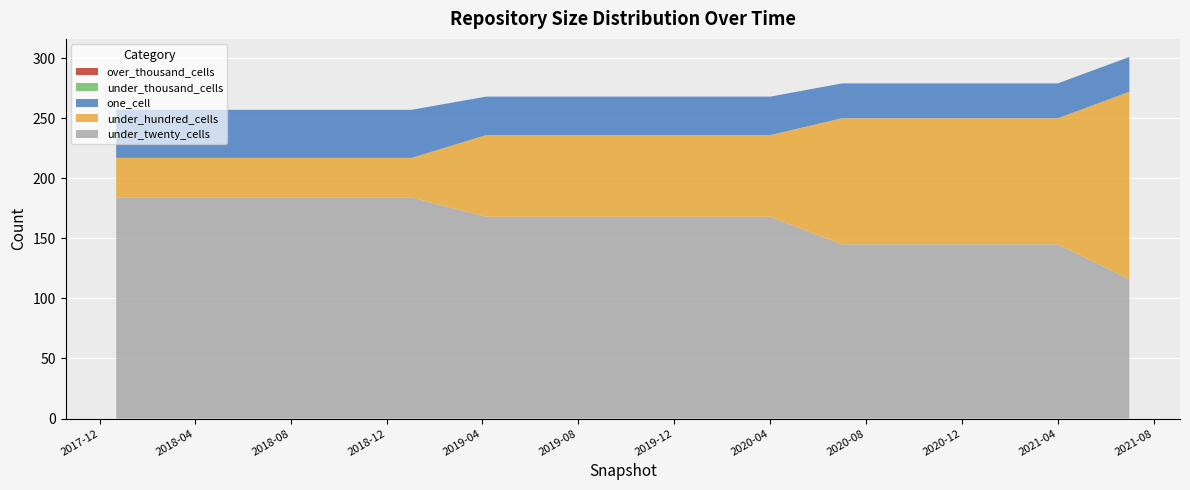

Reading left to right, what are all the values shown in this chart?

under_twenty_cells: 2017-12-22=184	2018-04-09=184	2018-07-11=184	2018-09-28=184	2019-01-01=184	2019-04-06=168	2019-07-01=168	2019-10-09=168	2020-01-01=168	2020-04-01=168	2020-07-01=145	2020-10-01=145	2021-01-01=145	2021-04-01=145	2021-07-01=116
under_hundred_cells: 2017-12-22=33	2018-04-09=33	2018-07-11=33	2018-09-28=33	2019-01-01=33	2019-04-06=68	2019-07-01=68	2019-10-09=68	2020-01-01=68	2020-04-01=68	2020-07-01=105	2020-10-01=105	2021-01-01=105	2021-04-01=105	2021-07-01=156
one_cell: 2017-12-22=40	2018-04-09=40	2018-07-11=40	2018-09-28=40	2019-01-01=40	2019-04-06=32	2019-07-01=32	2019-10-09=32	2020-01-01=32	2020-04-01=32	2020-07-01=29	2020-10-01=29	2021-01-01=29	2021-04-01=29	2021-07-01=29
under_thousand_cells: 2017-12-22=0	2018-04-09=0	2018-07-11=0	2018-09-28=0	2019-01-01=0	2019-04-06=0	2019-07-01=0	2019-10-09=0	2020-01-01=0	2020-04-01=0	2020-07-01=0	2020-10-01=0	2021-01-01=0	2021-04-01=0	2021-07-01=0
over_thousand_cells: 2017-12-22=0	2018-04-09=0	2018-07-11=0	2018-09-28=0	2019-01-01=0	2019-04-06=0	2019-07-01=0	2019-10-09=0	2020-01-01=0	2020-04-01=0	2020-07-01=0	2020-10-01=0	2021-01-01=0	2021-04-01=0	2021-07-01=0